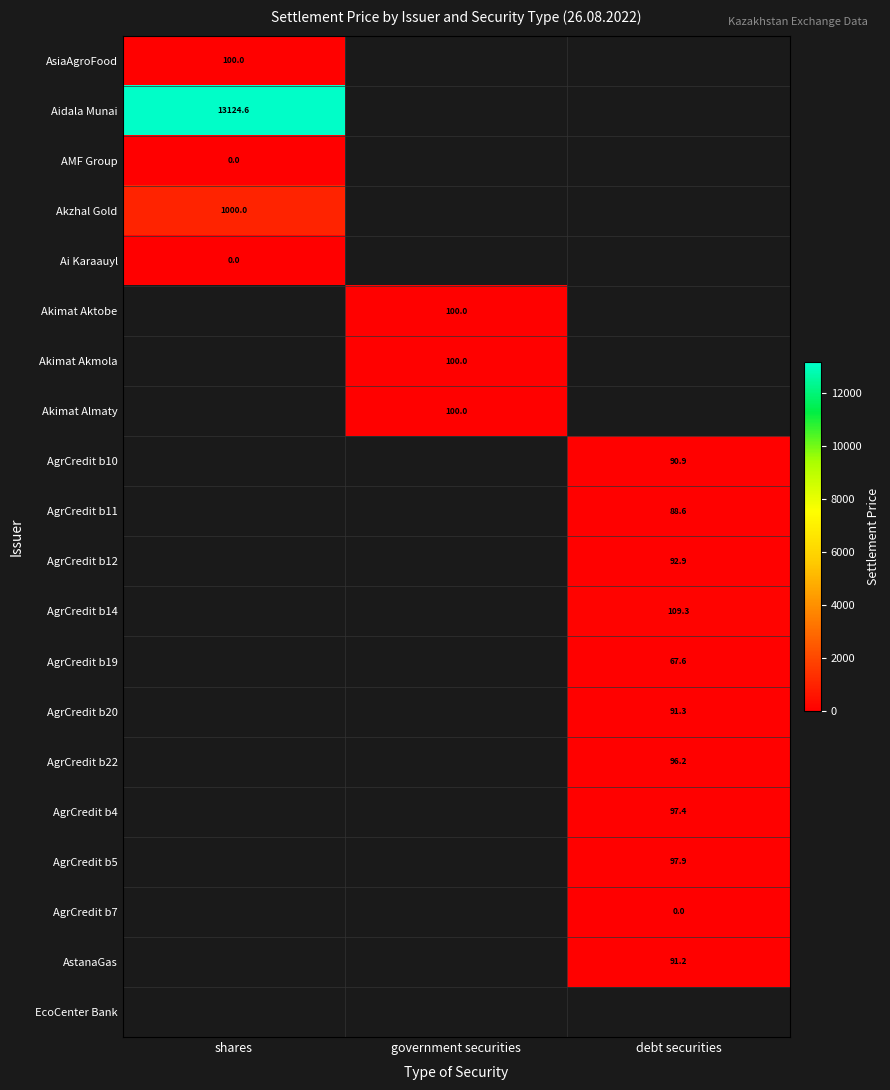

True or false: AgrCredit b14 has a value of 109.3 at debt securities.

True